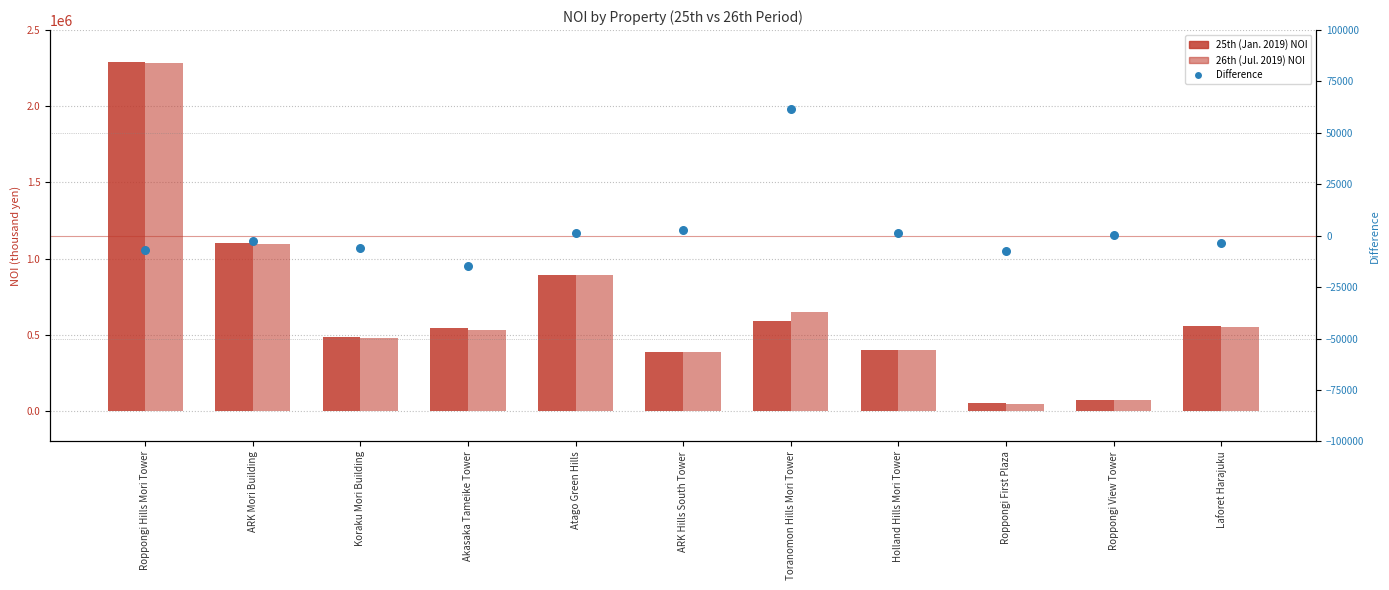

Which series has the largest total across all categories?

26th (Jul. 2019)